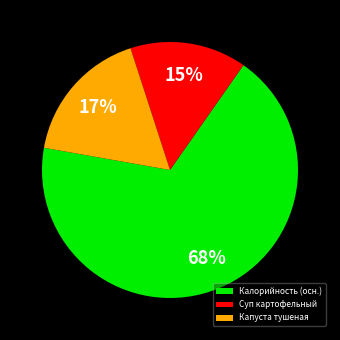

To the nearest percent, what percentage of the pie is Калорийность (осн.)?

68%